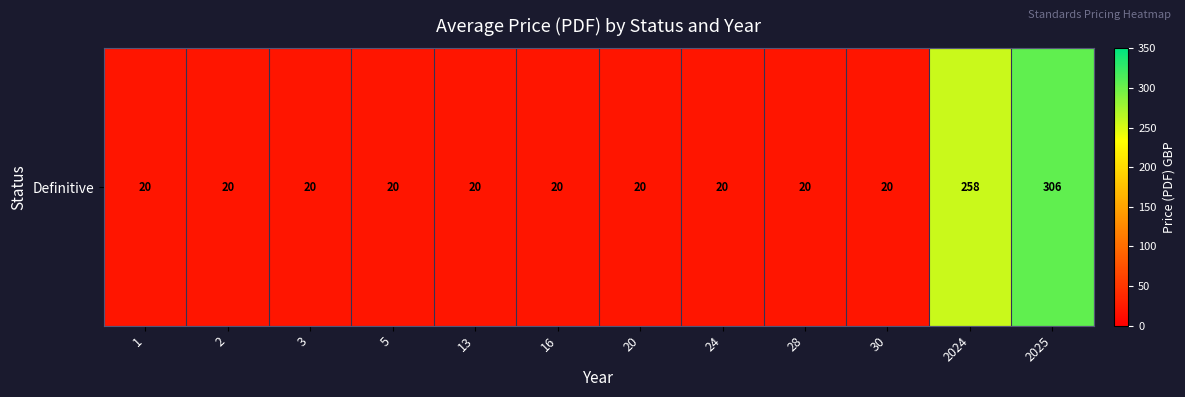

Which label corresponds to the smallest value in the chart?

1